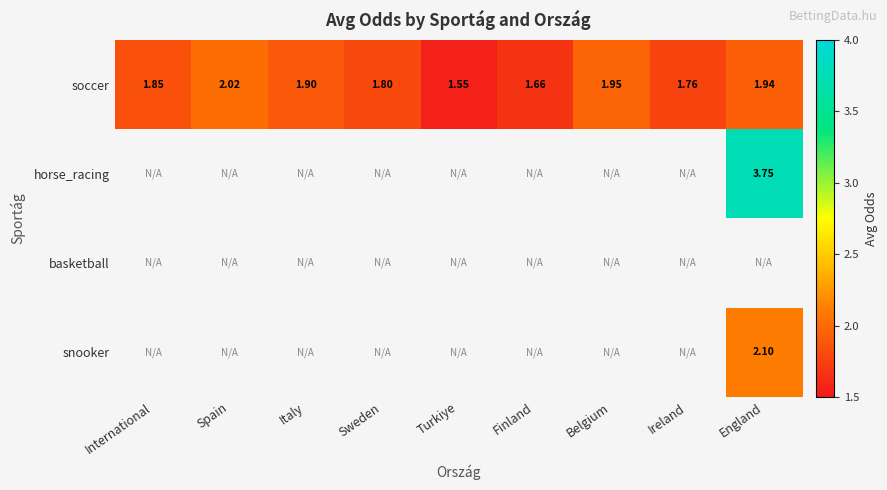

Where is soccer nearest to the value 1?

Turkiye